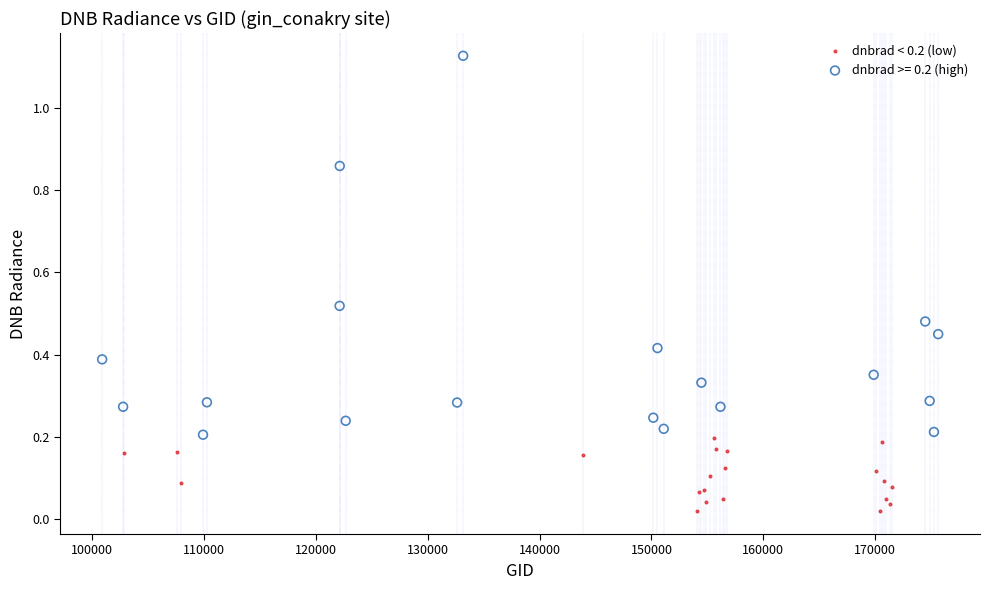

Which series contains the highest Y value?

dnbrad >= 0.2 (high)